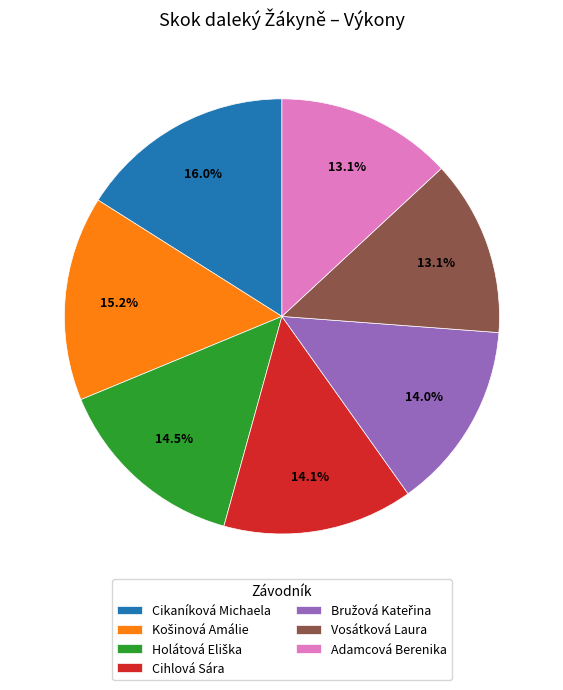

Count the number of slices in the pie.

7